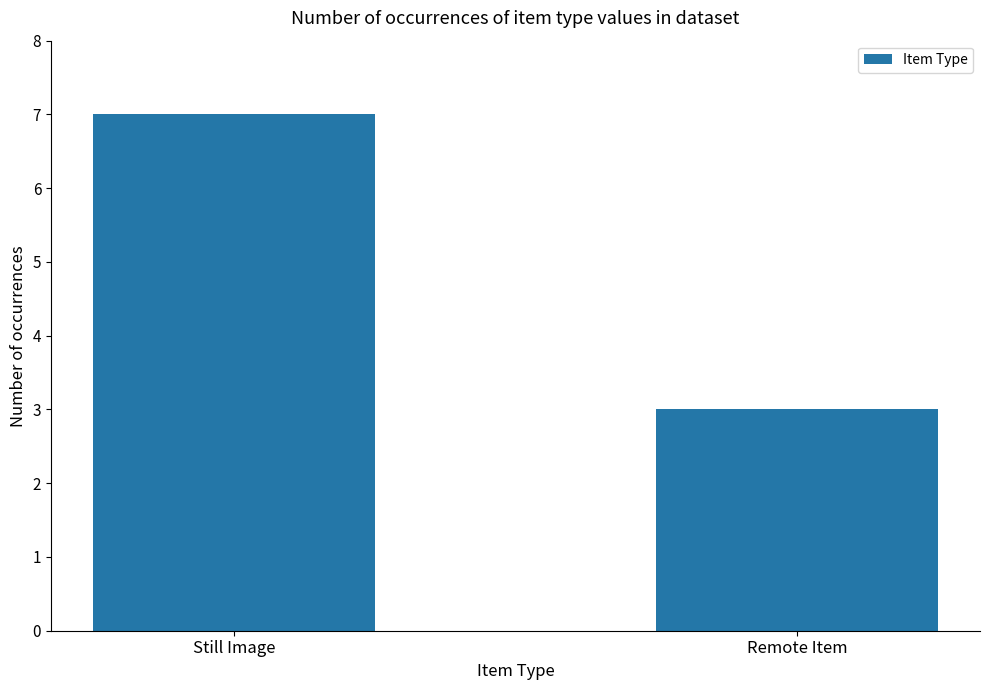

List the labels in order of value, smallest first.

Remote Item, Still Image